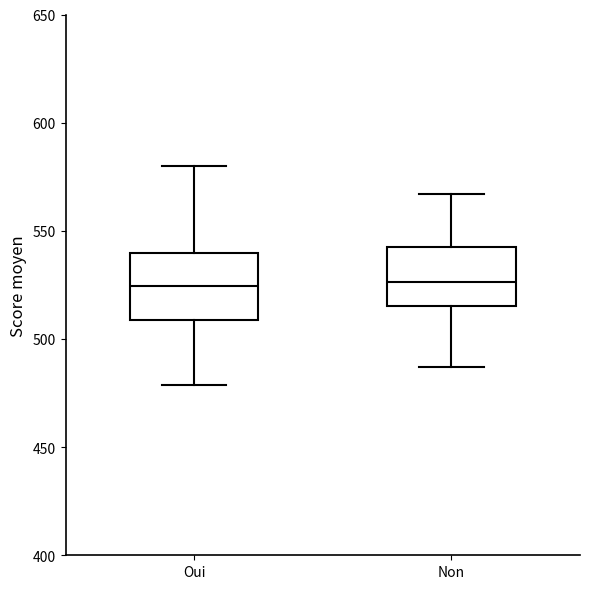

Reading left to right, read every box against the y-axis: the position of its median line, the range the box covers, and the ends of its whiskers. The values are not printed on the chart, so give them approximately, as read against the axis.

Oui: median 525, box 510 to 540, whiskers 480 to 580
Non: median 525, box 515 to 545, whiskers 485 to 565